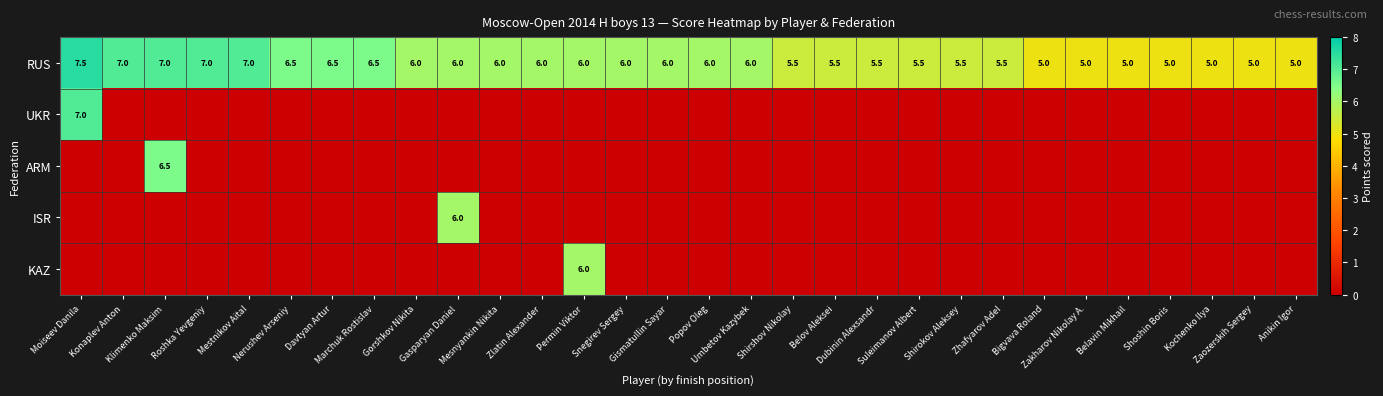

What is the difference between the highest and lowest values at Bigvava Roland?

5.0